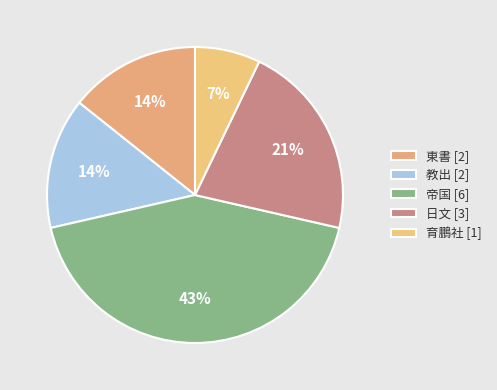

The 帝国 slice represents 30% of the pie. True or false?

False